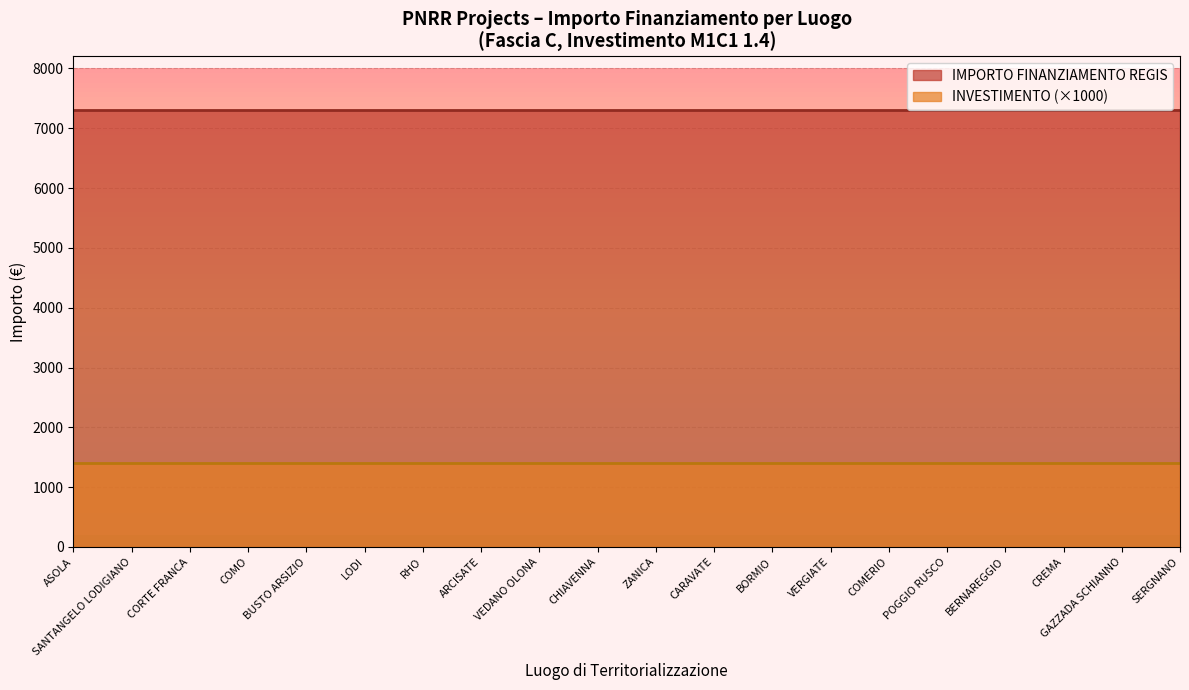

At which category does the chart reach its peak across all series?

ASOLA